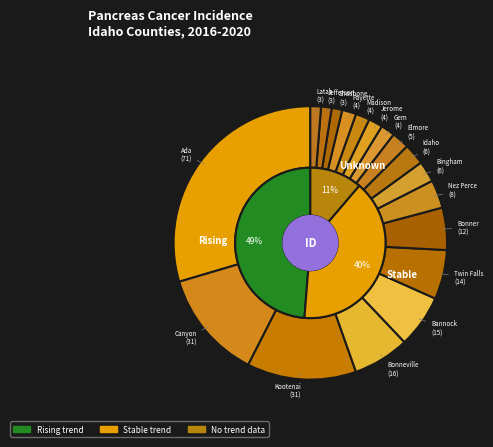

True or false: Kootenai County accounts for 13% of the total.

True